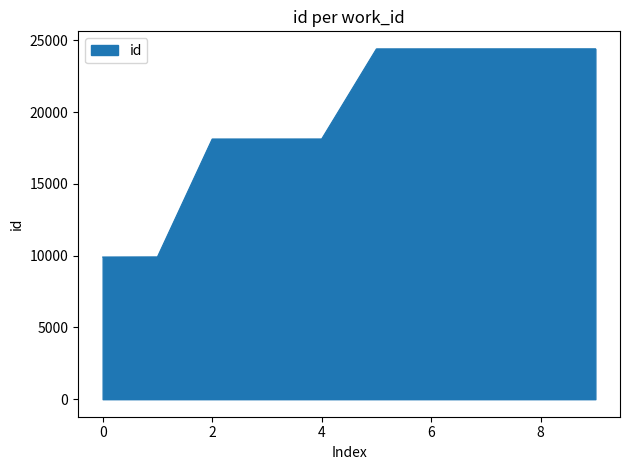

Count the number of categories in the chart.

10